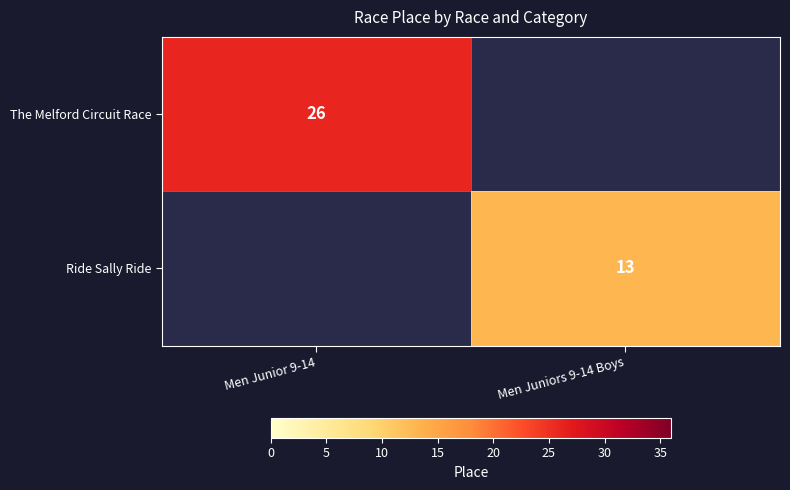

True or false: The Melford Circuit Race has a value of 38.3 at Men Junior 9-14.

False